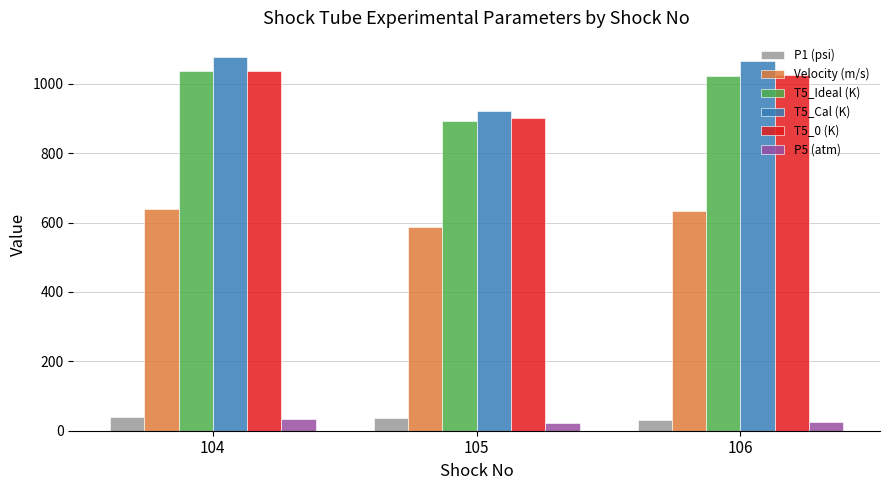

What is the lowest value of the T5_Cal (K) series?

921.2